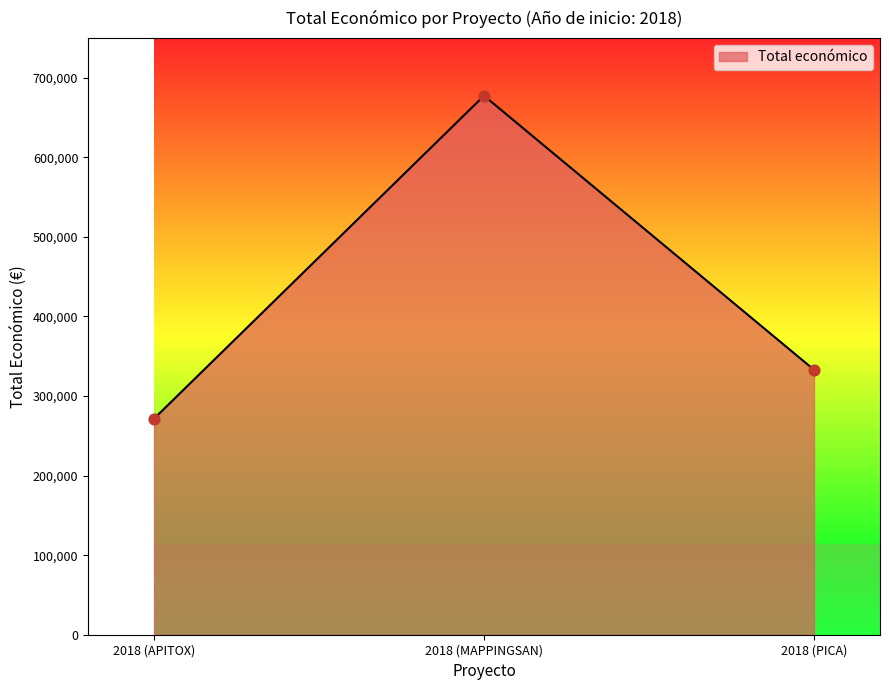

What is the change in value from 2018 (APITOX) to 2018 (PICA)?

+61449